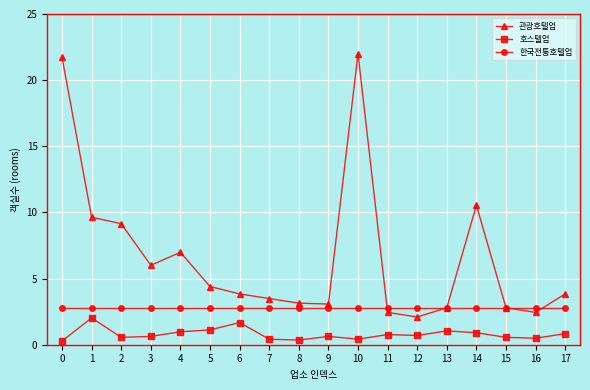

What is the spread (max minus min) of values at 9?

2.4